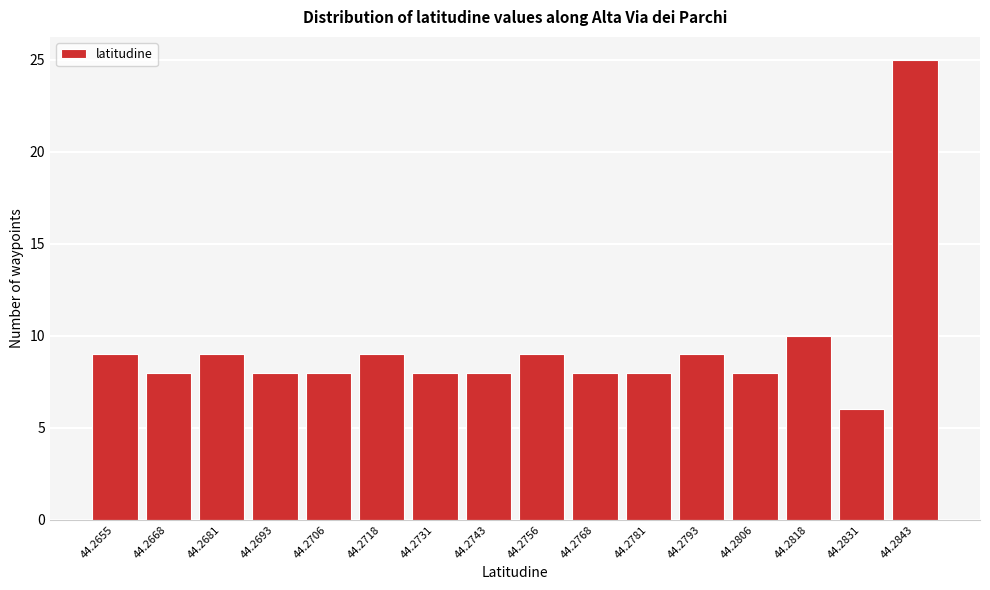

Reading right to left, list all the values displayed in this chart.

44.2843=25	44.2831=6	44.2818=10	44.2806=8	44.2793=9	44.2781=8	44.2768=8	44.2756=9	44.2743=8	44.2731=8	44.2718=9	44.2706=8	44.2693=8	44.2681=9	44.2668=8	44.2655=9